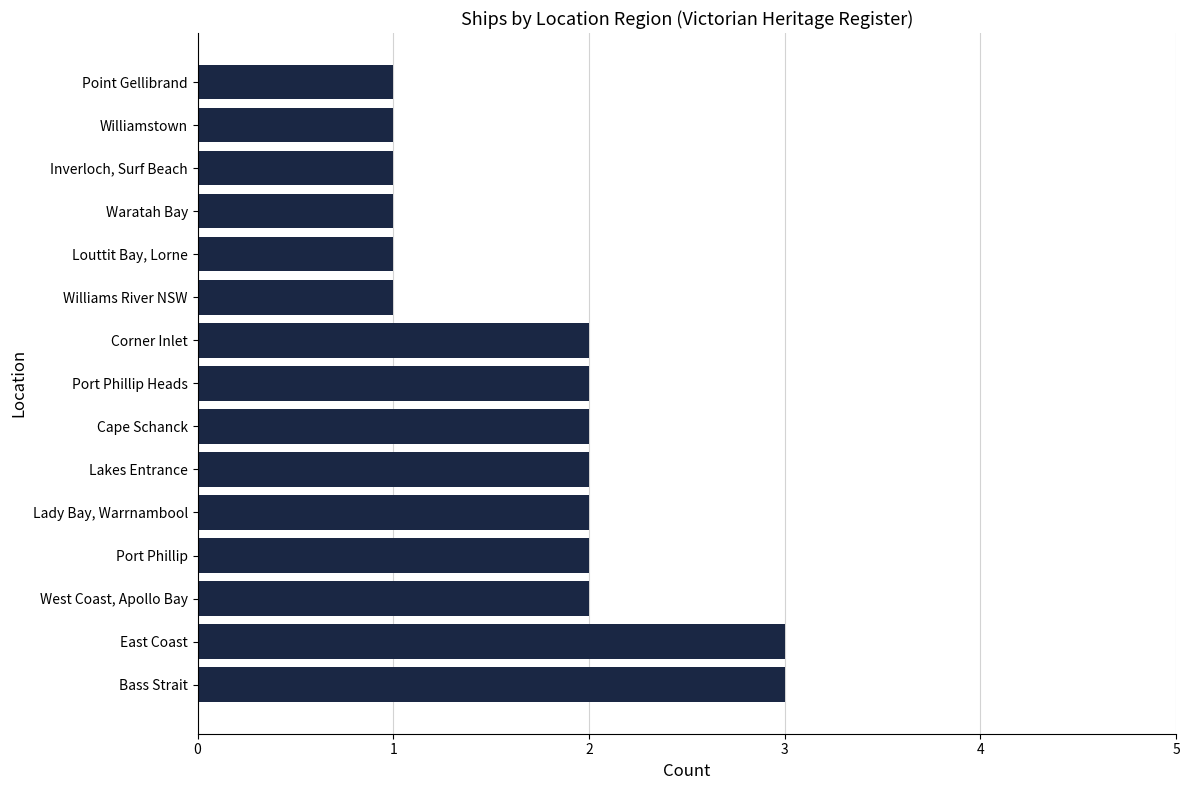

What is the smallest value displayed?

1